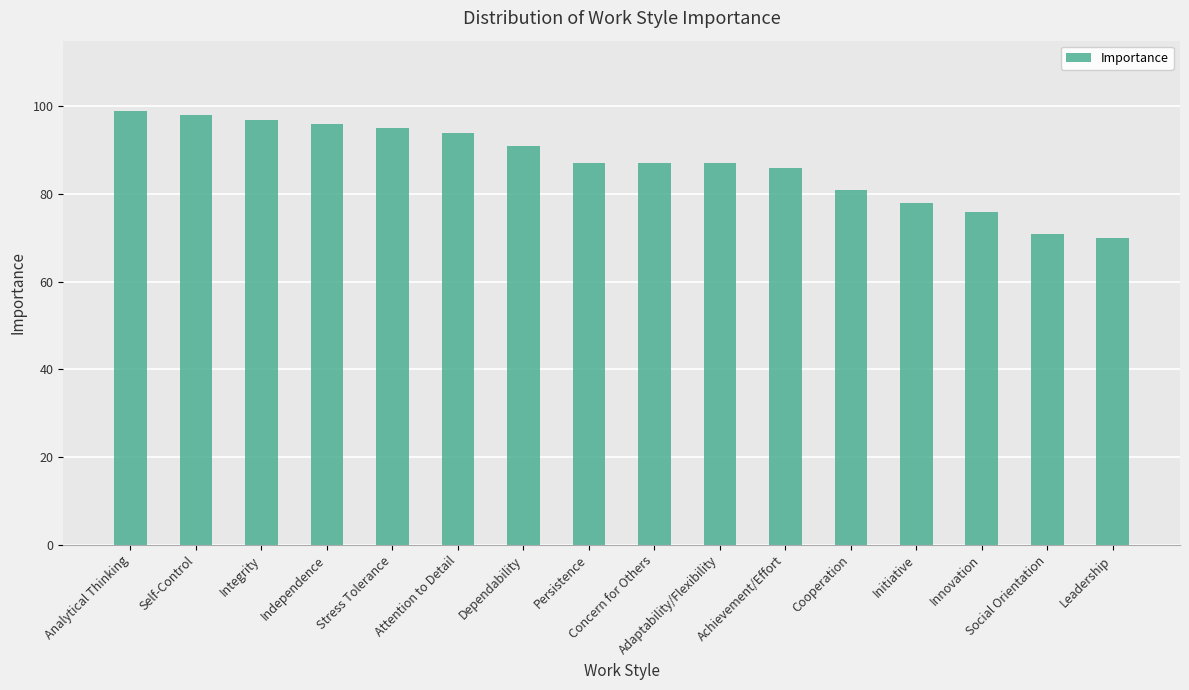

Read the value at Innovation, to the nearest 5.

75